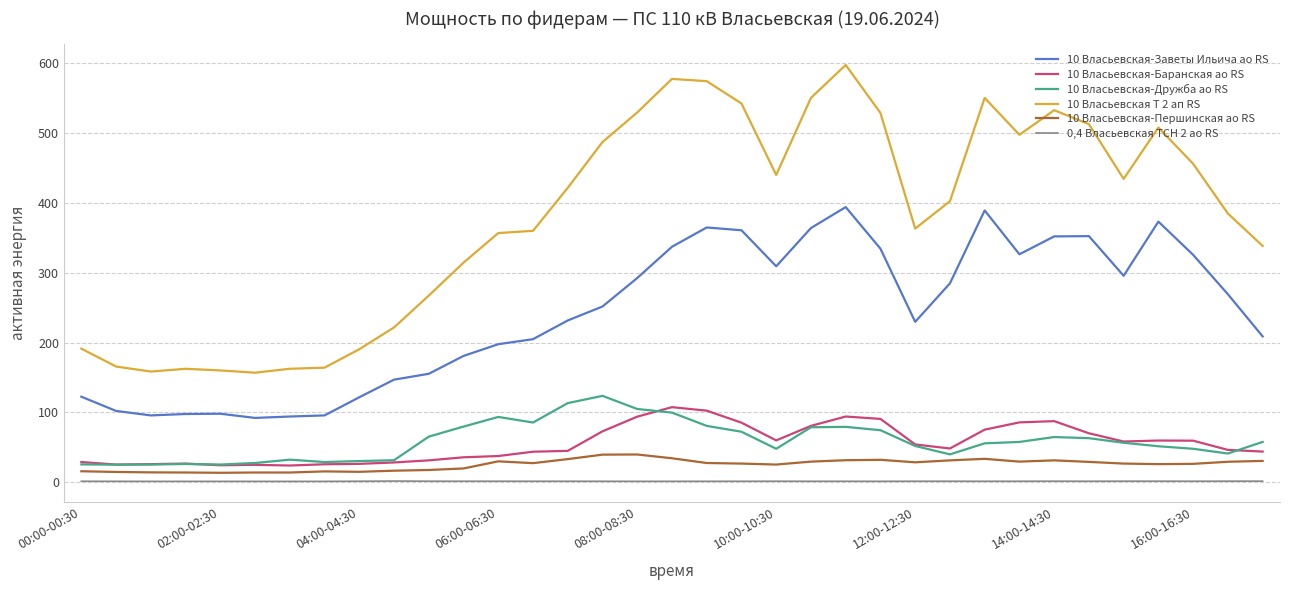

Which series has the largest range (max minus min)?

10 Власьевская Т 2 ап RS